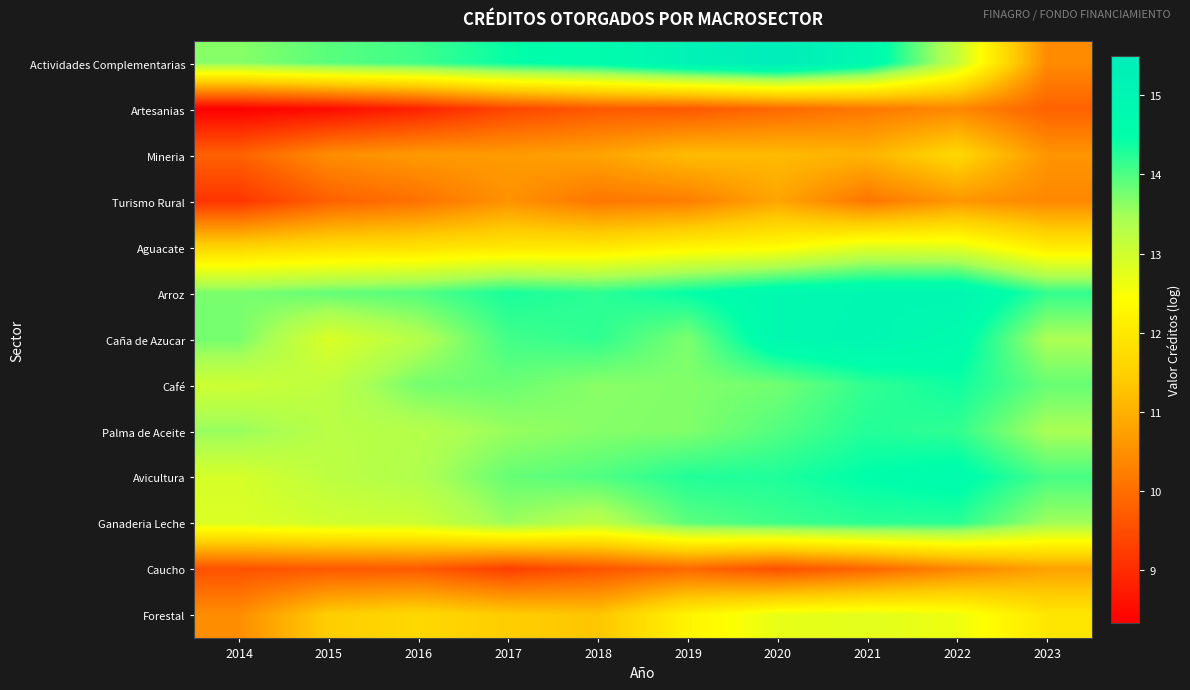

Between 2016 and 2017, which is larger?

2017